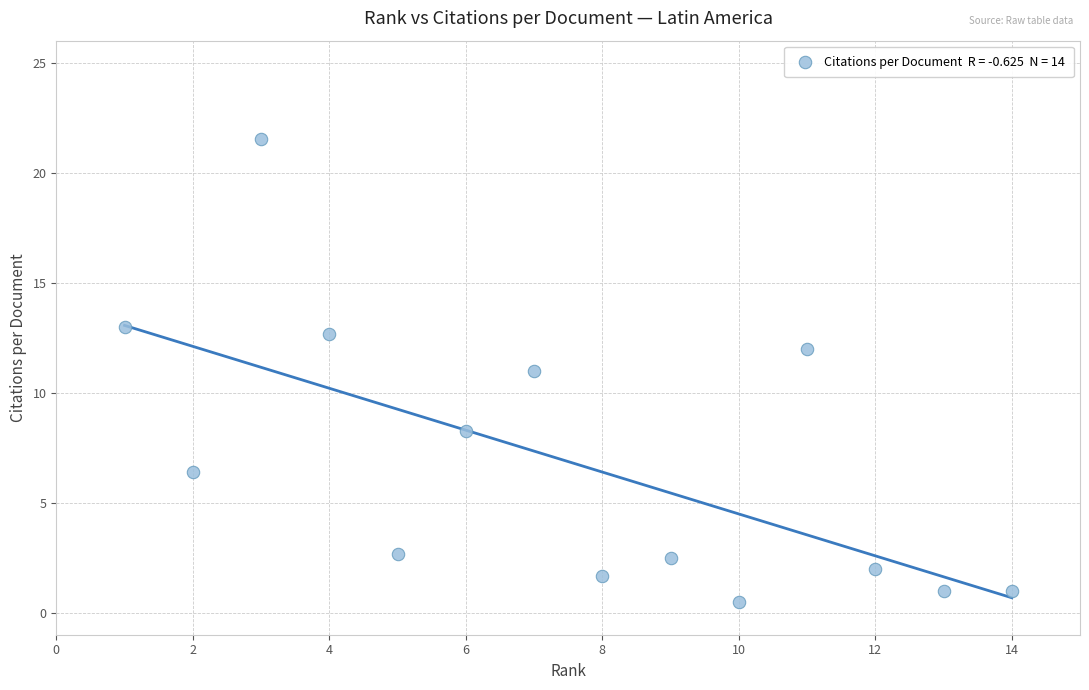

What is the range of Y values (max minus min)?

21.0